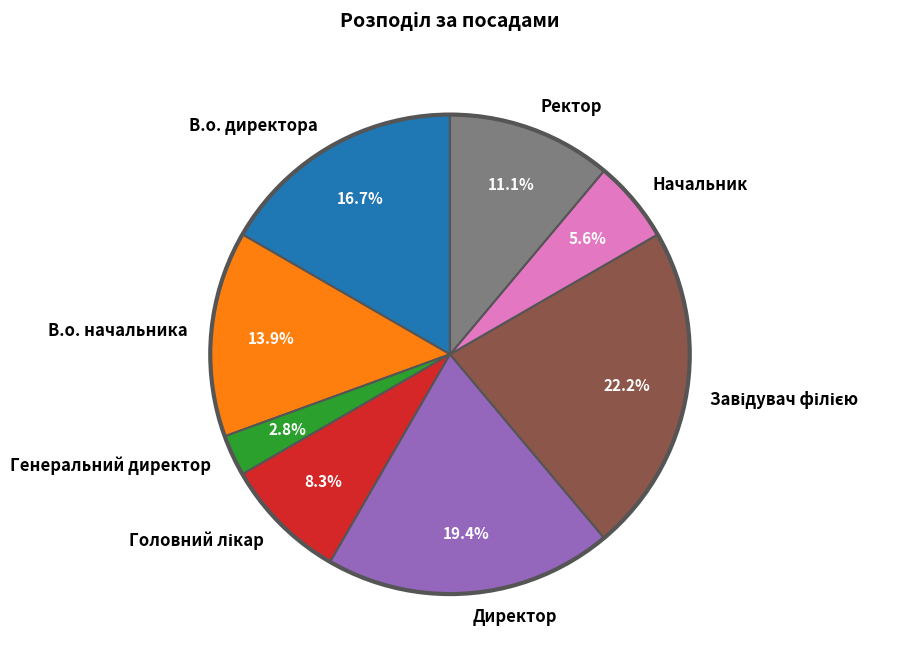

To the nearest percent, what portion does Генеральний директор represent?

3%